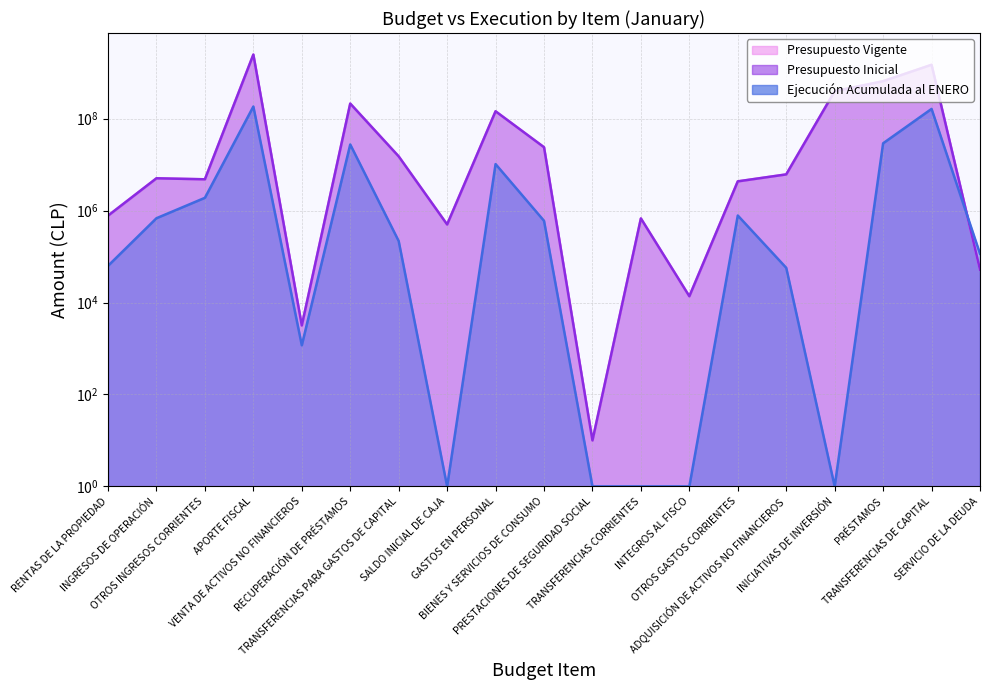

At which category is the sum across all series the highest?

APORTE FISCAL